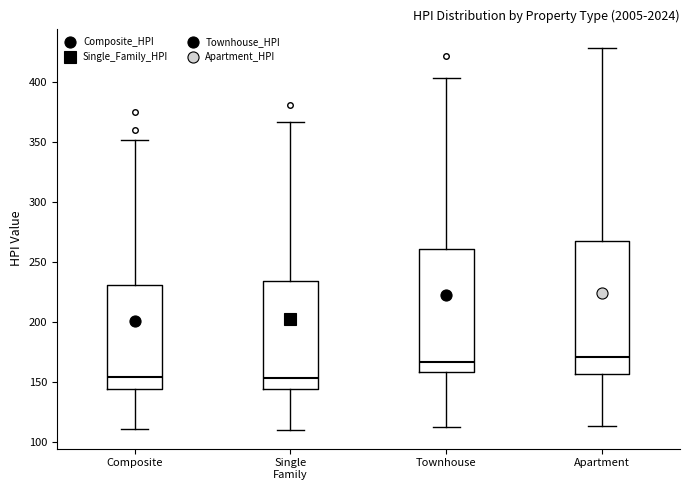

Comparing the boxes themselves (not the whiskers), which one is the tallest?

Apartment